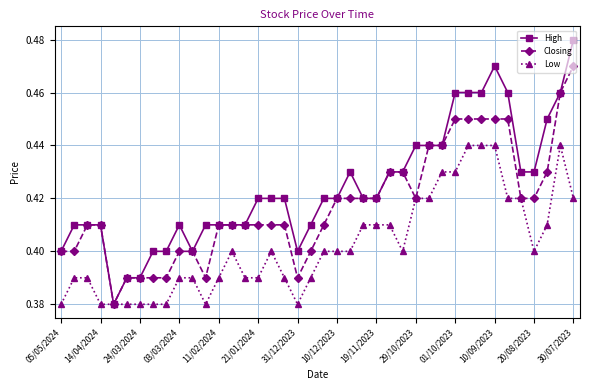

Count the Closing values in the range 0 to 1.

40